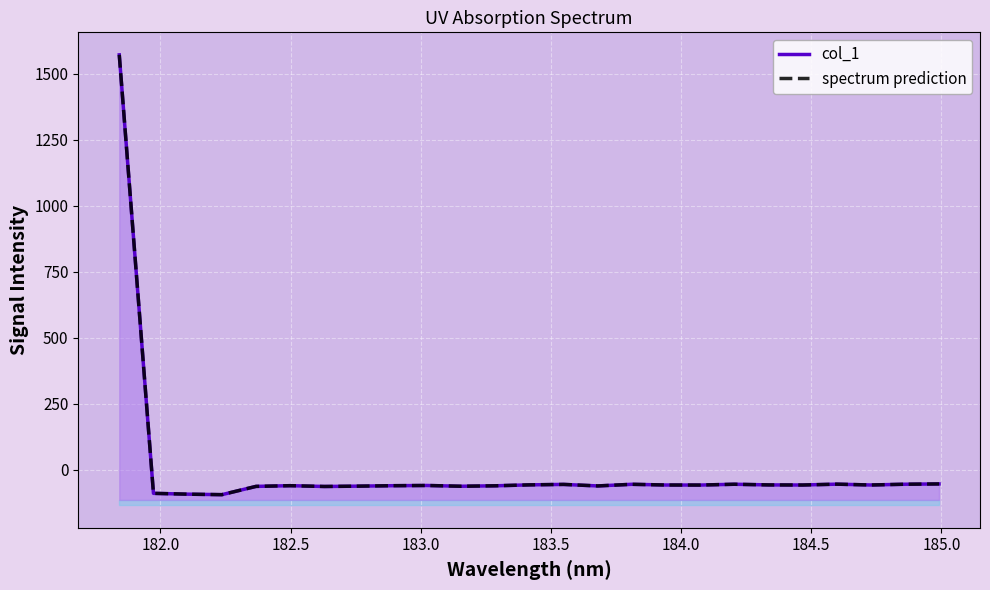

True or false: col_1 has a value of -62.1 at 183.5.

True